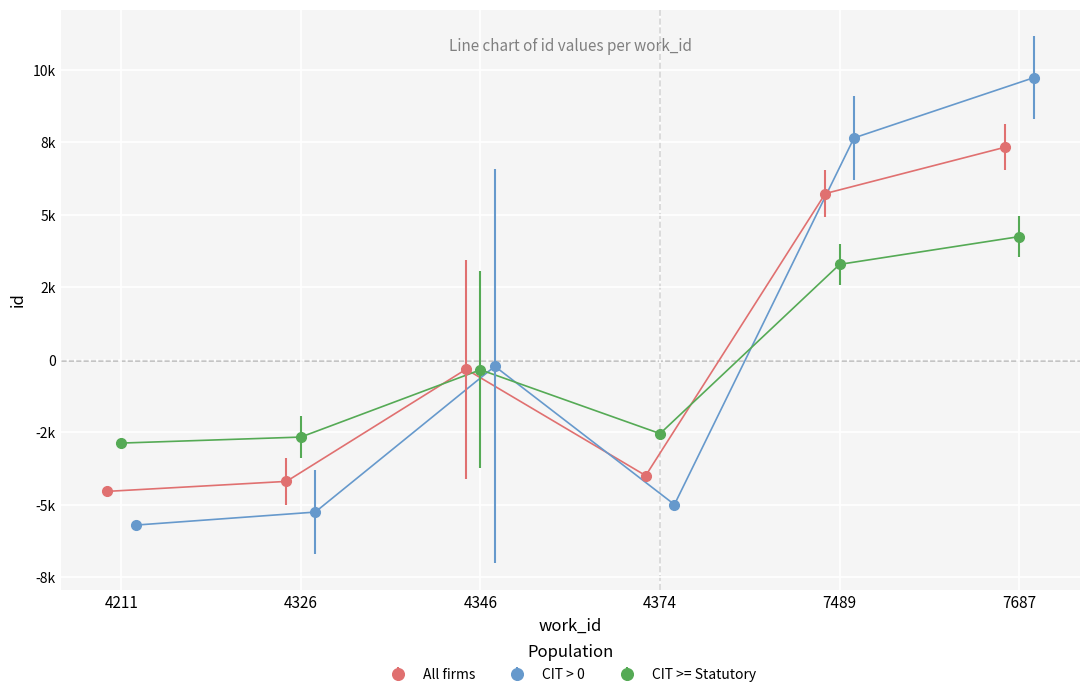

Is the value of work_id at 4326 greater than the value of id at 4374?

No